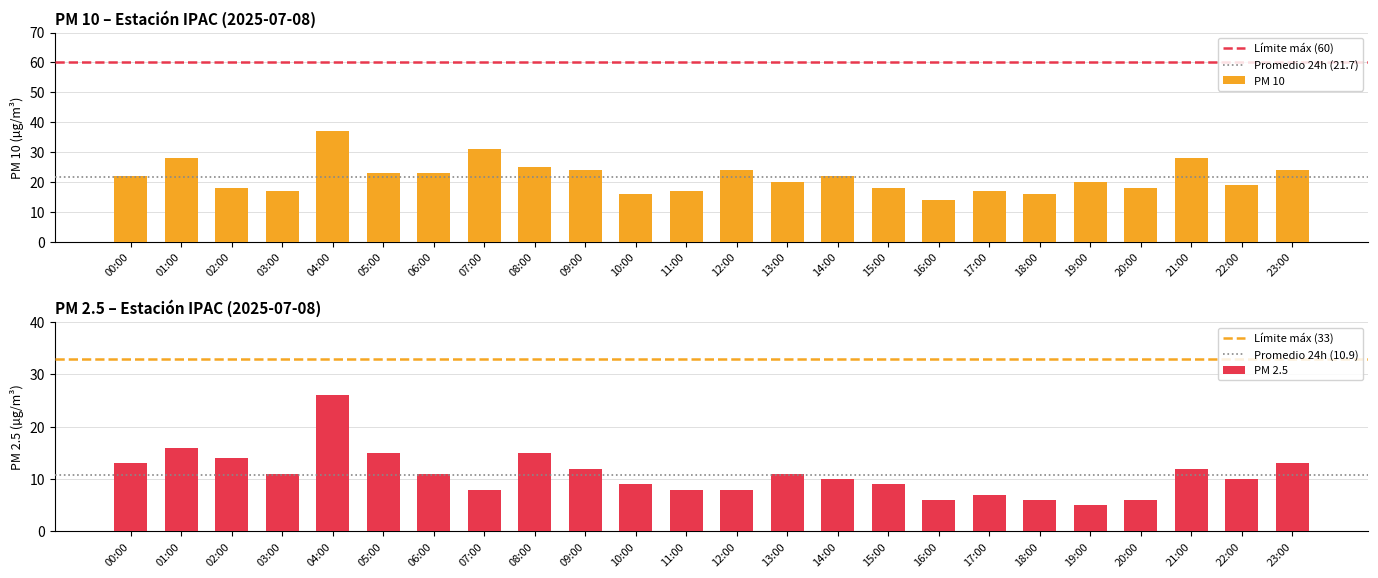

Which series has the widest spread of values?

PM 10